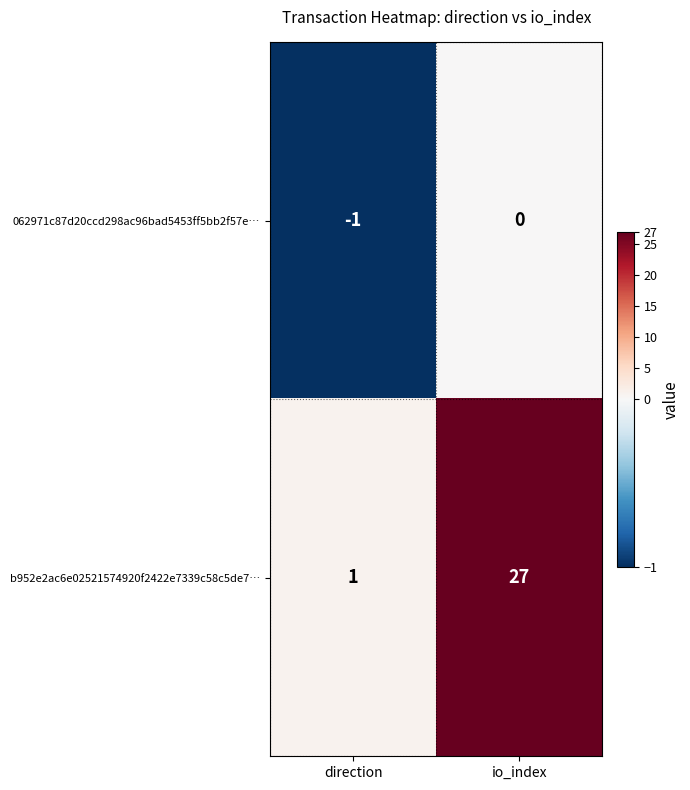

Rank the series by their maximum value, from lowest to highest.

062971c87d20ccd298ac96bad5453ff5bb2f57e…, b952e2ac6e02521574920f2422e7339c58c5de7…